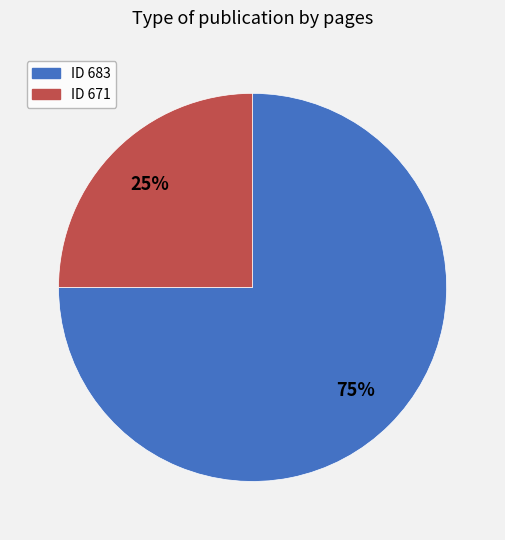

To the nearest percent, what is the average slice percentage?

50%